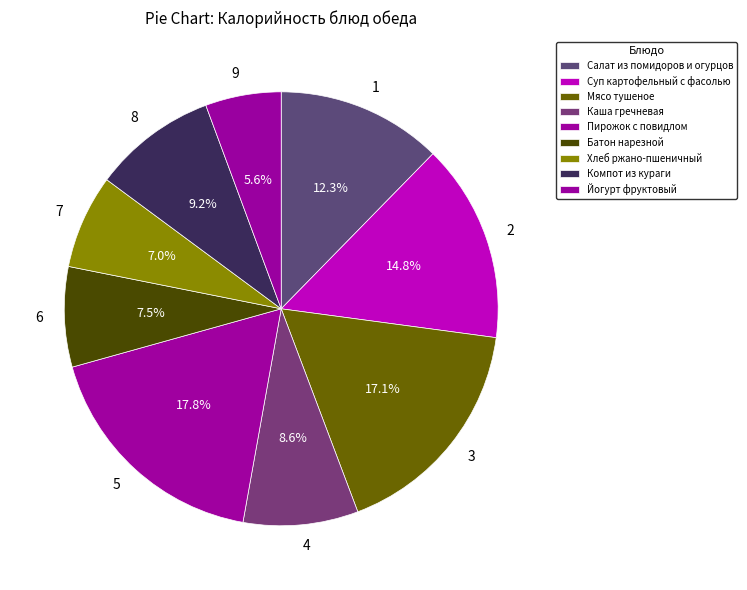

What percentage is NOT represented by Каша гречневая?

91.4%